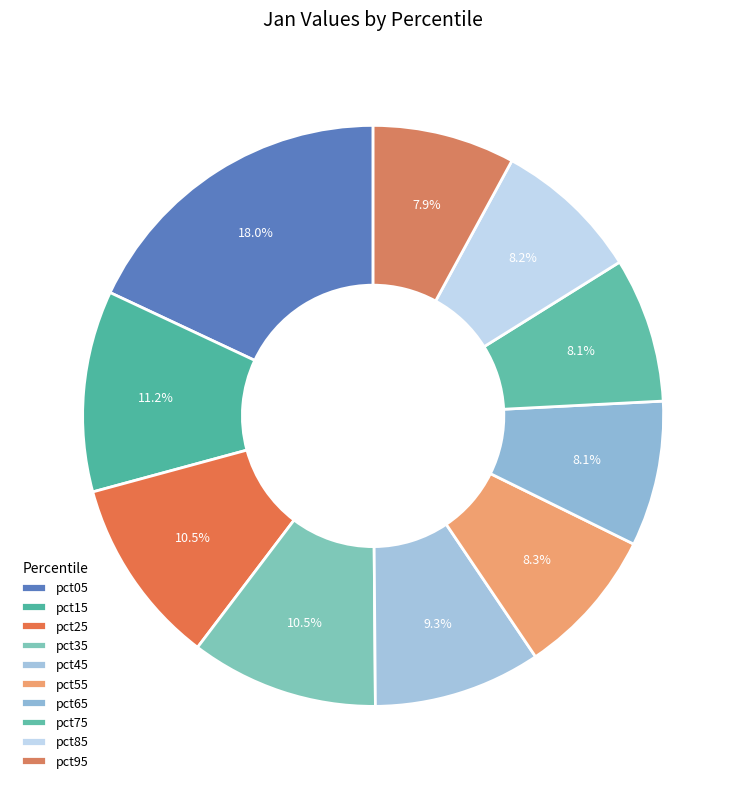

Between pct35 and pct45, which is larger?

pct35